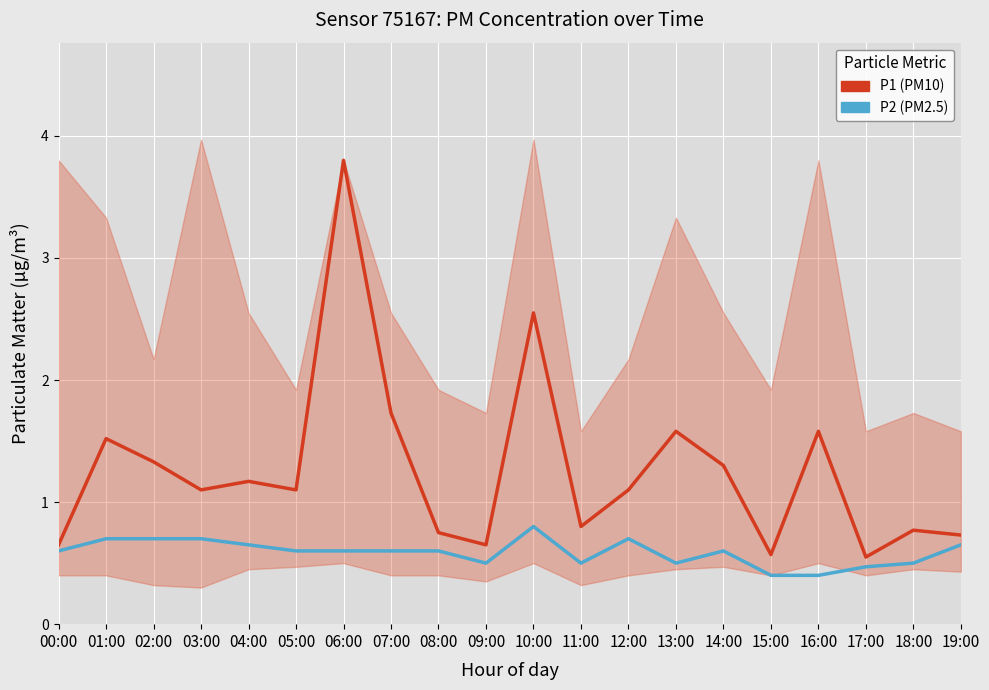

Read the P2 value at 11:00.

0.5